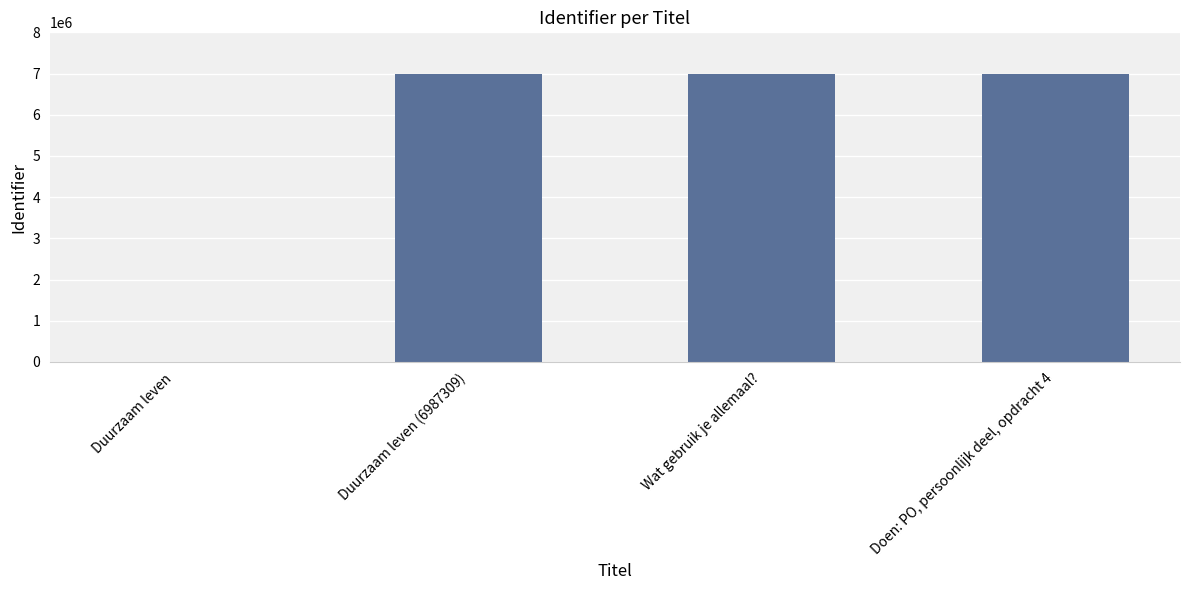

Count the number of data series in this chart.

1